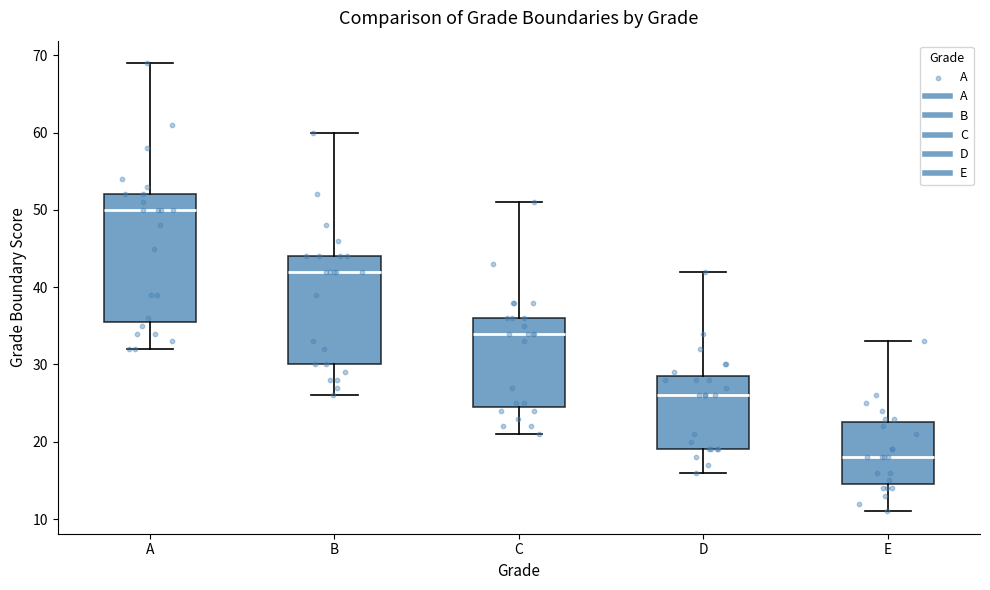

Where does the lower whisker of the box for A end on the y-axis? The values are not printed on the chart, so give them approximately, as read against the axis.

32